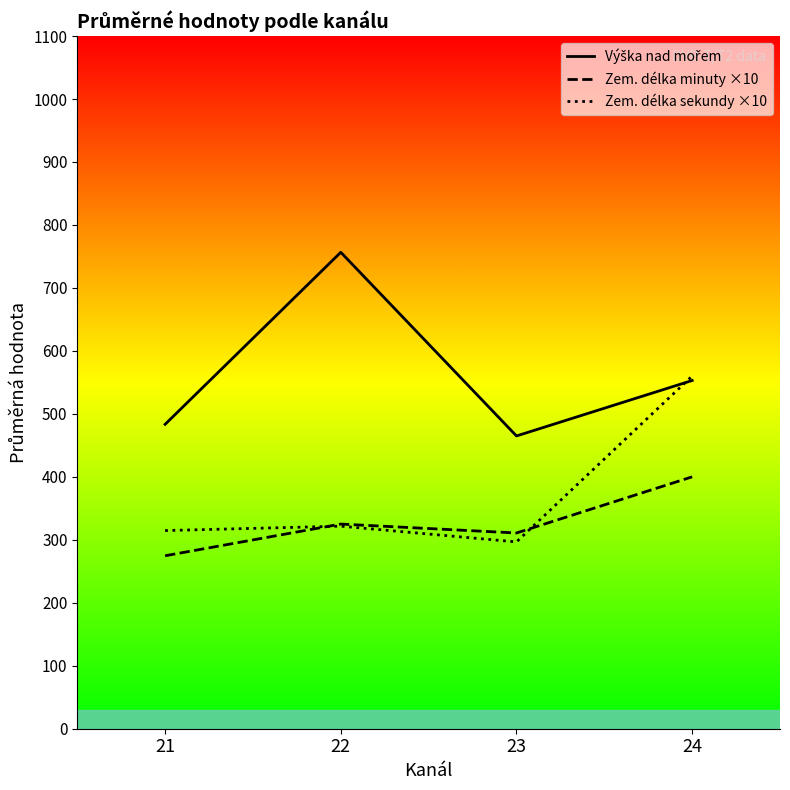

True or false: Zem. délka sekundy ×10 and Zem. délka minuty ×10 cross at least once.

True